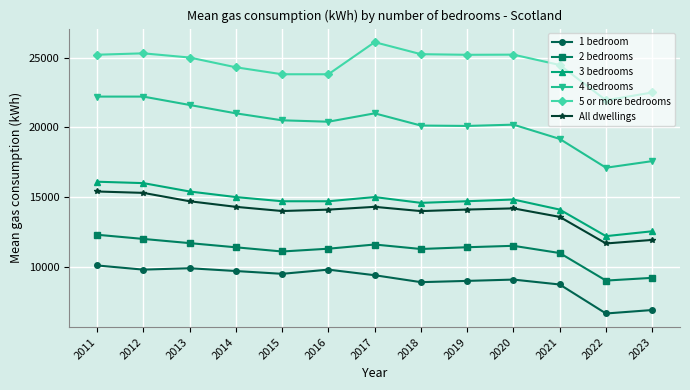

What is the total value across all series at 2013?

98300